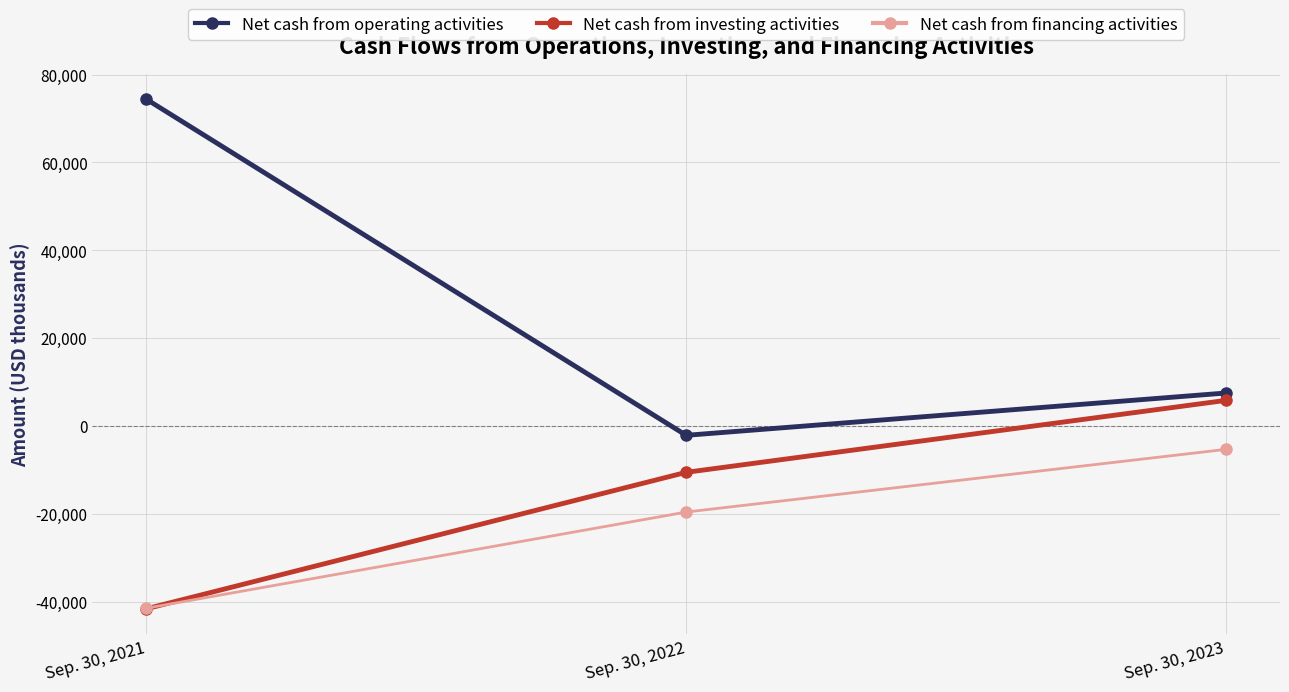

Which series has the largest total across all categories?

Net cash from operating activities